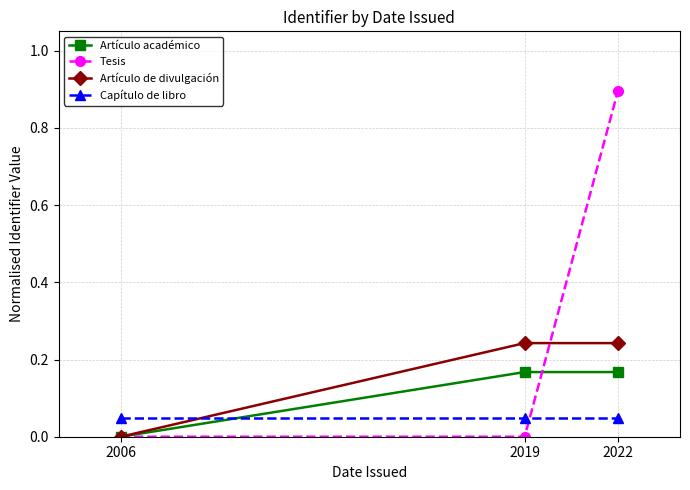

Rank the series by their maximum value, from lowest to highest.

Capítulo de libro, Artículo académico, Artículo de divulgación, Tesis